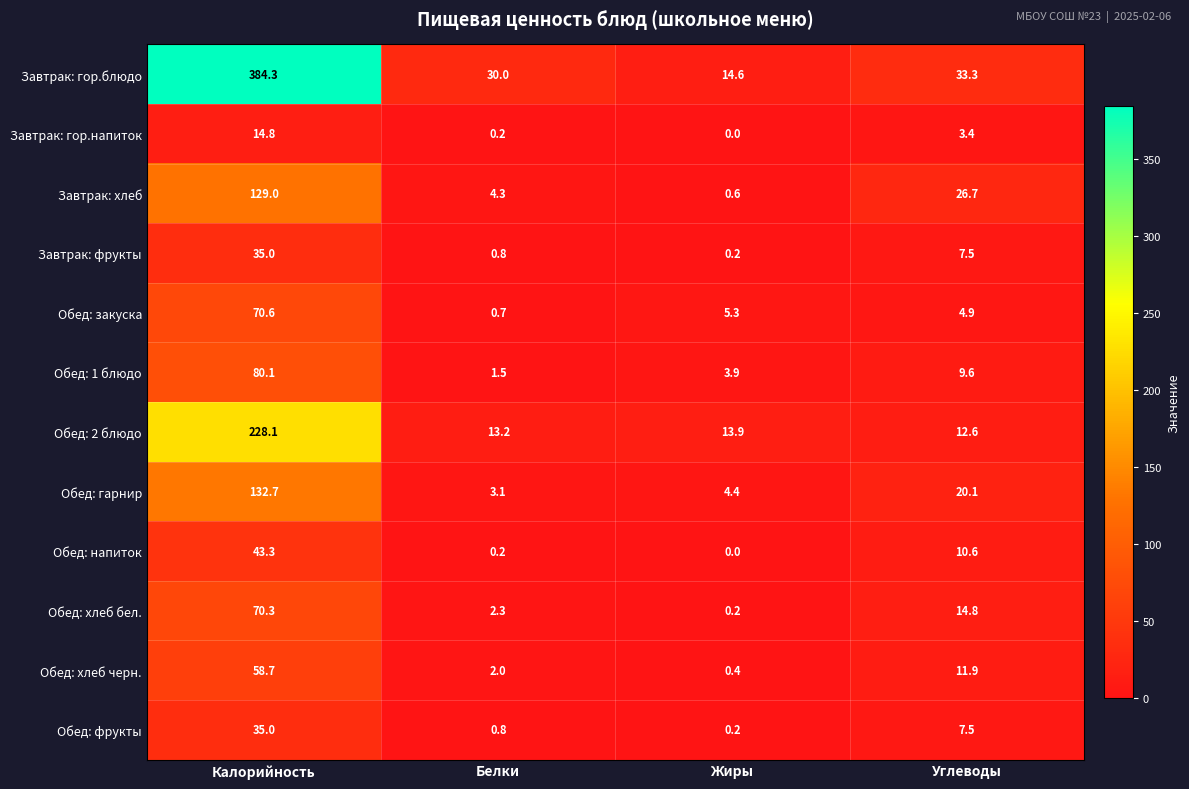

The Обед: гарнир series shows 20.1 at Углеводы. True or false?

True